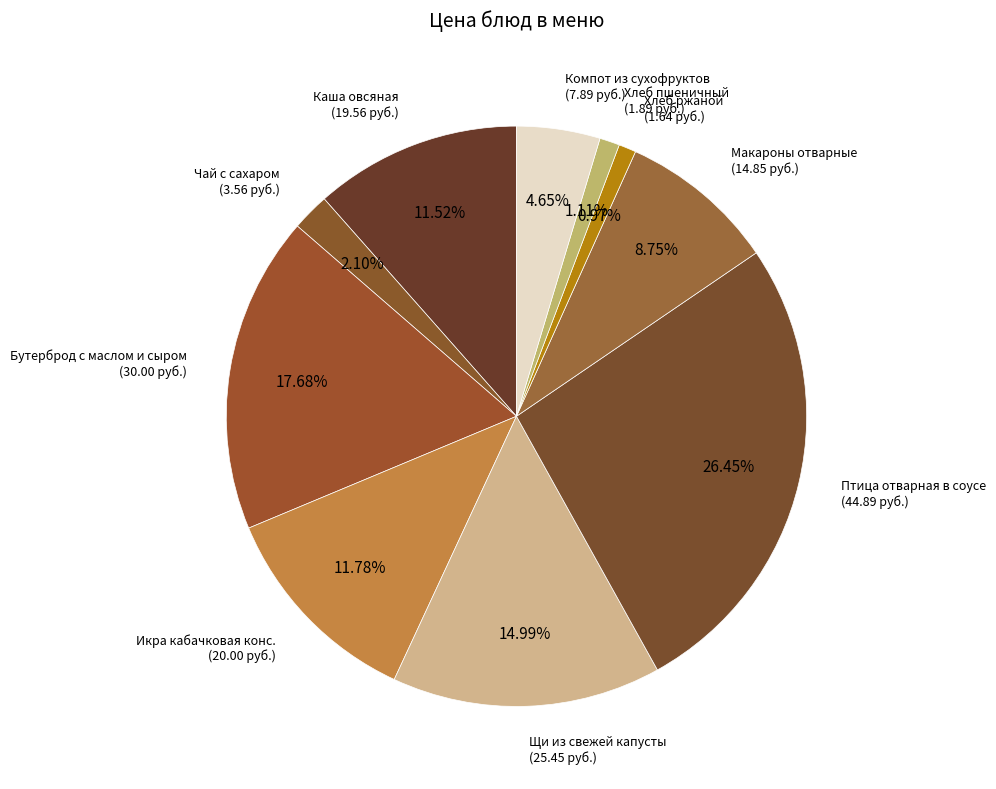

To the nearest percent, what percentage of the pie is Щи из свежей капусты?

15%